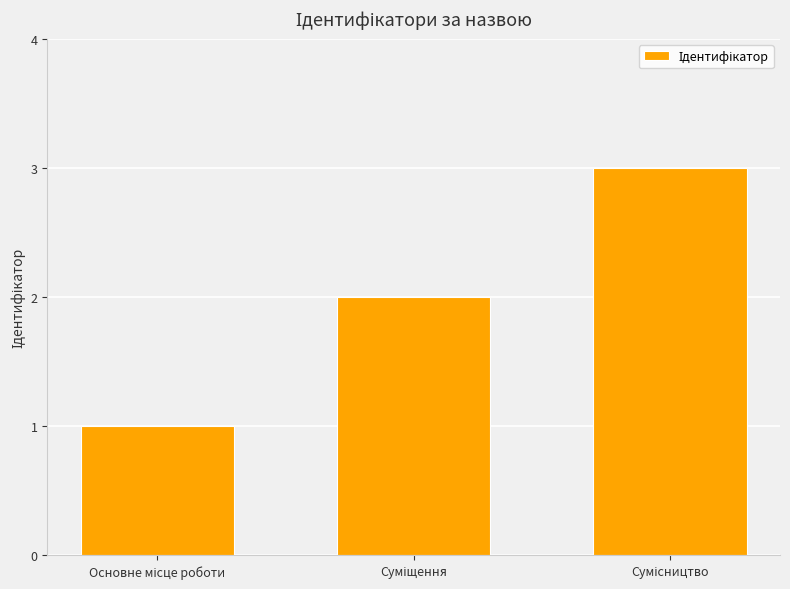

What is the sum of all values?

6